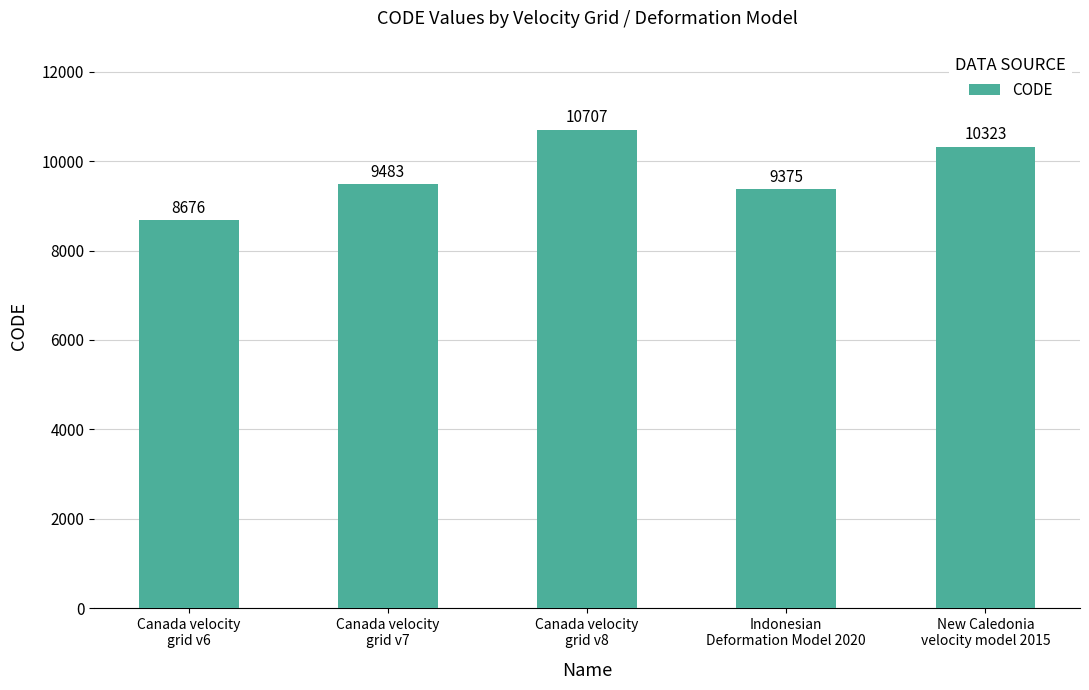

Rank the categories by value from highest to lowest.

Canada velocity
grid v8, New Caledonia
velocity model 2015, Canada velocity
grid v7, Indonesian
Deformation Model 2020, Canada velocity
grid v6